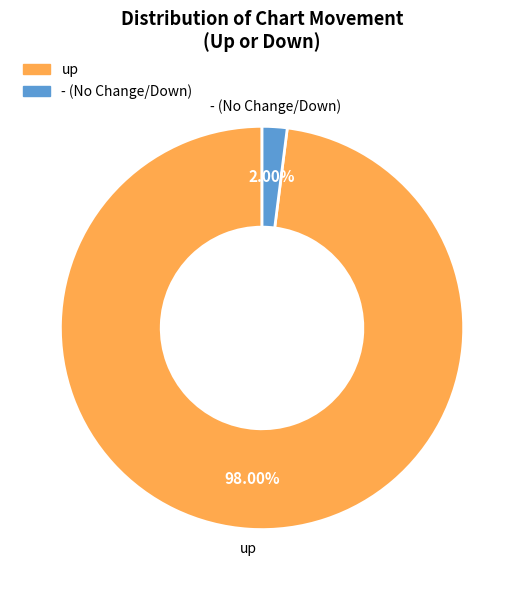

To the nearest percent, what portion does up represent?

98%